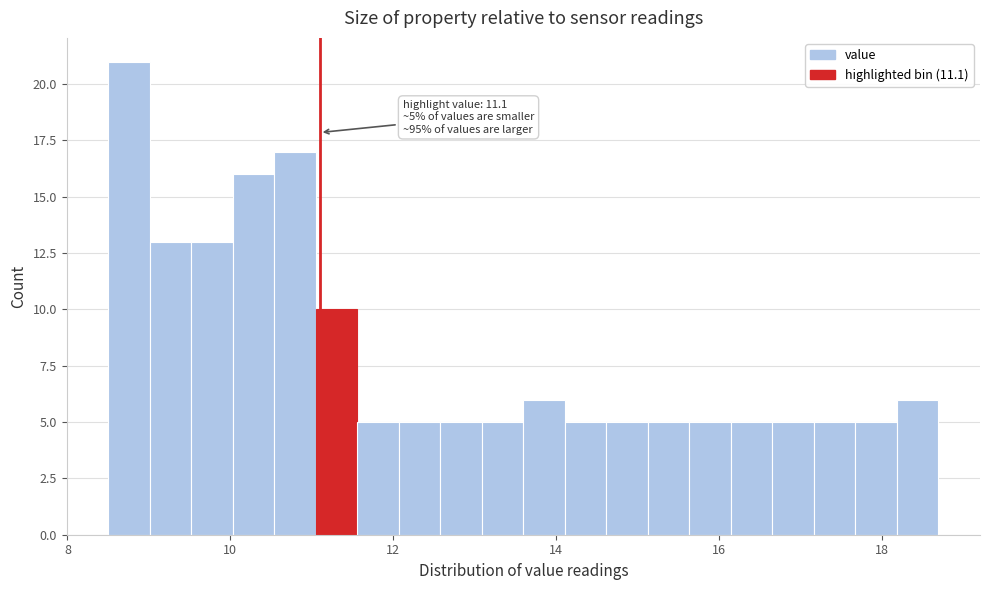

Read against the x-axis, roughly where is the centre of the tallest bar?

8.8